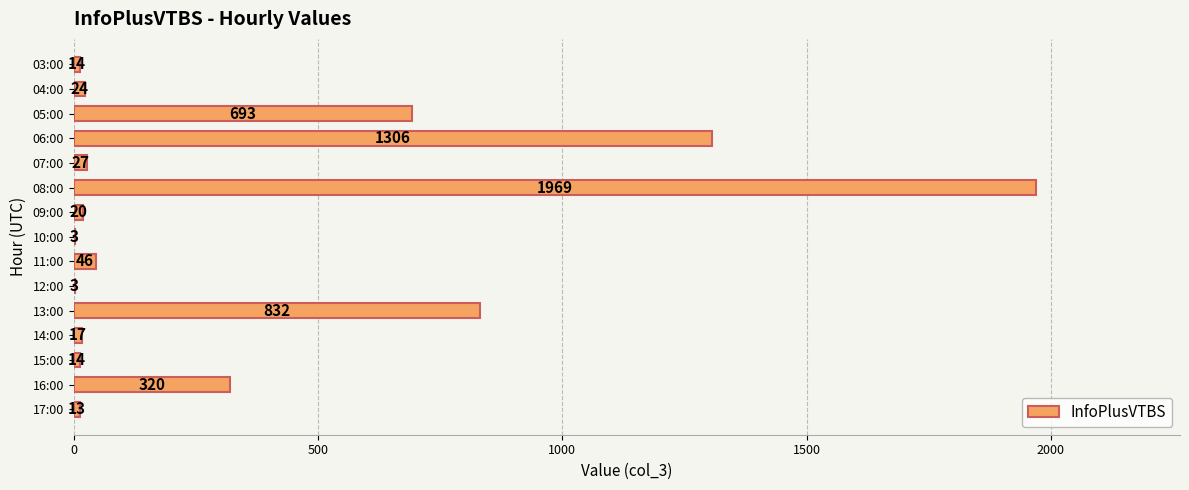

True or false: the data shows 14 at 15:00.

True